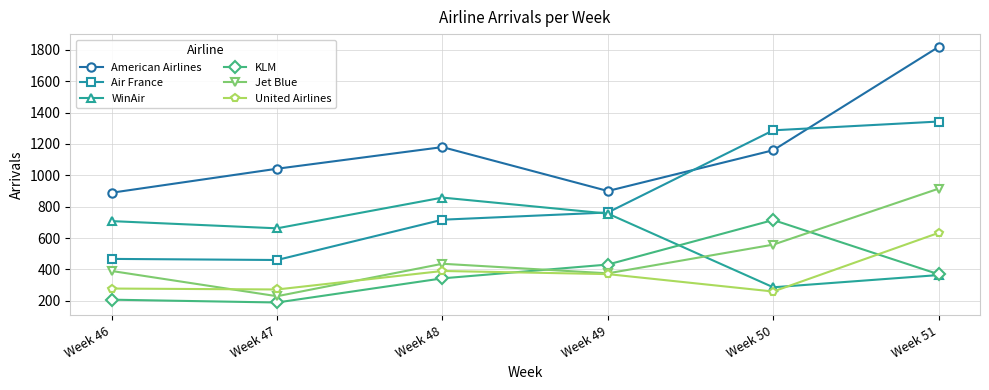

What is the difference between the maximum and minimum values in the Air France series?

883